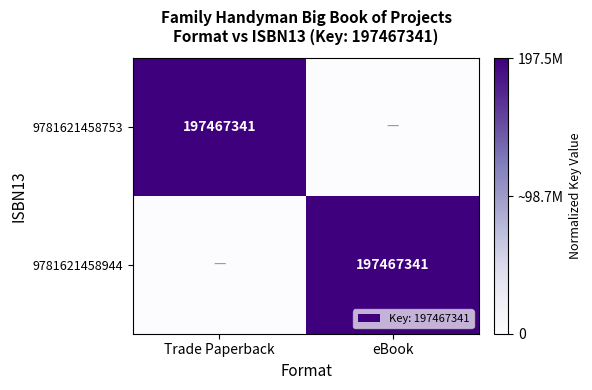

True or false: 9781621458944 has a value of 197467341 at eBook.

True